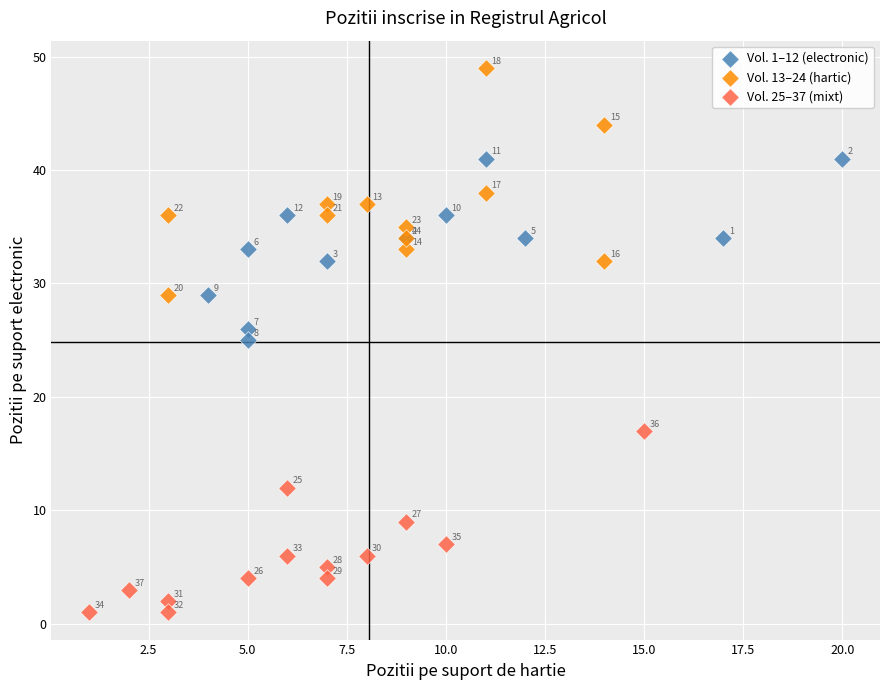

Which series has the widest spread of Y values?

Vol. 13–24 (hartic)